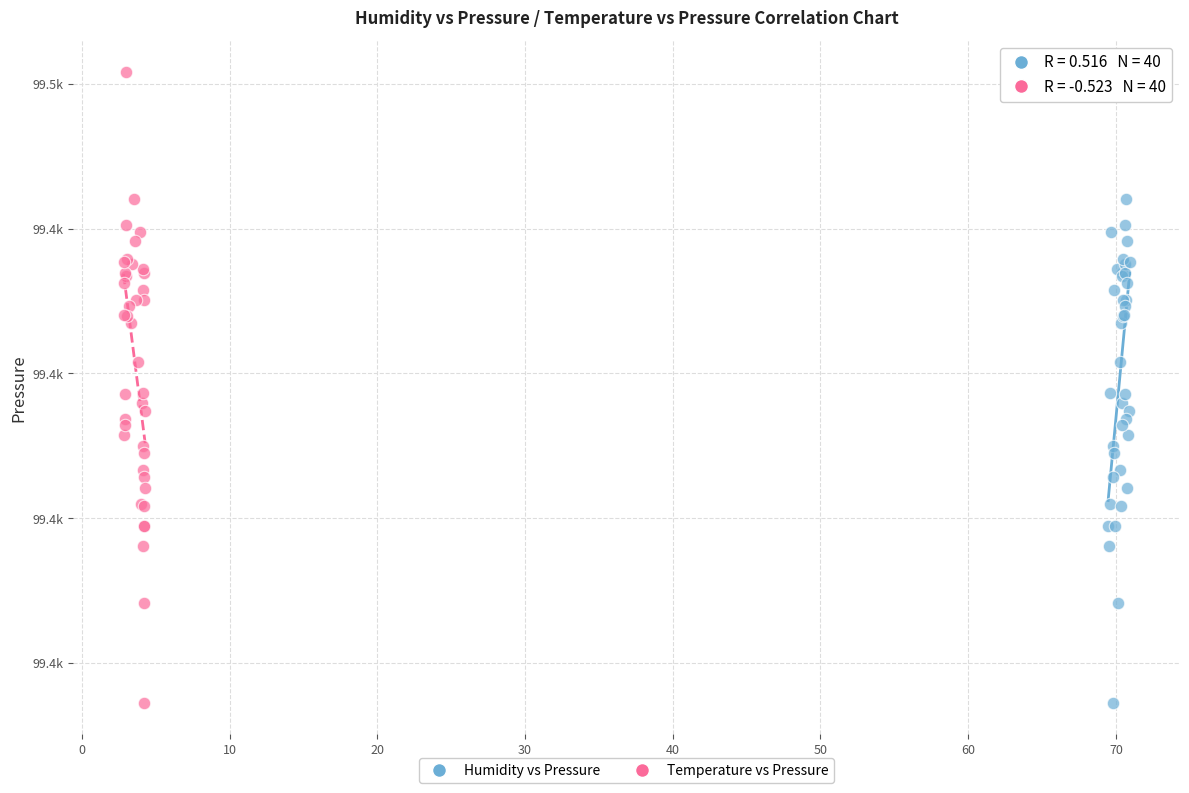

What are all the series names shown in the legend?

Humidity vs Pressure, Temperature vs Pressure